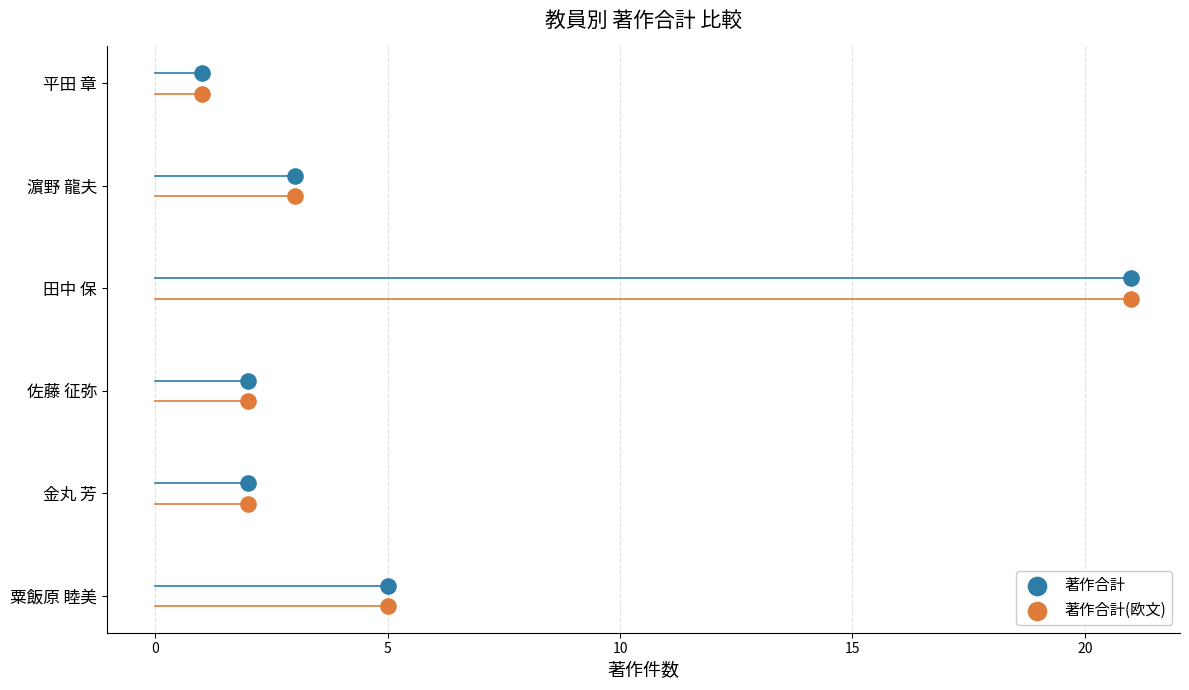

Which series reaches the maximum Y coordinate?

著作合計